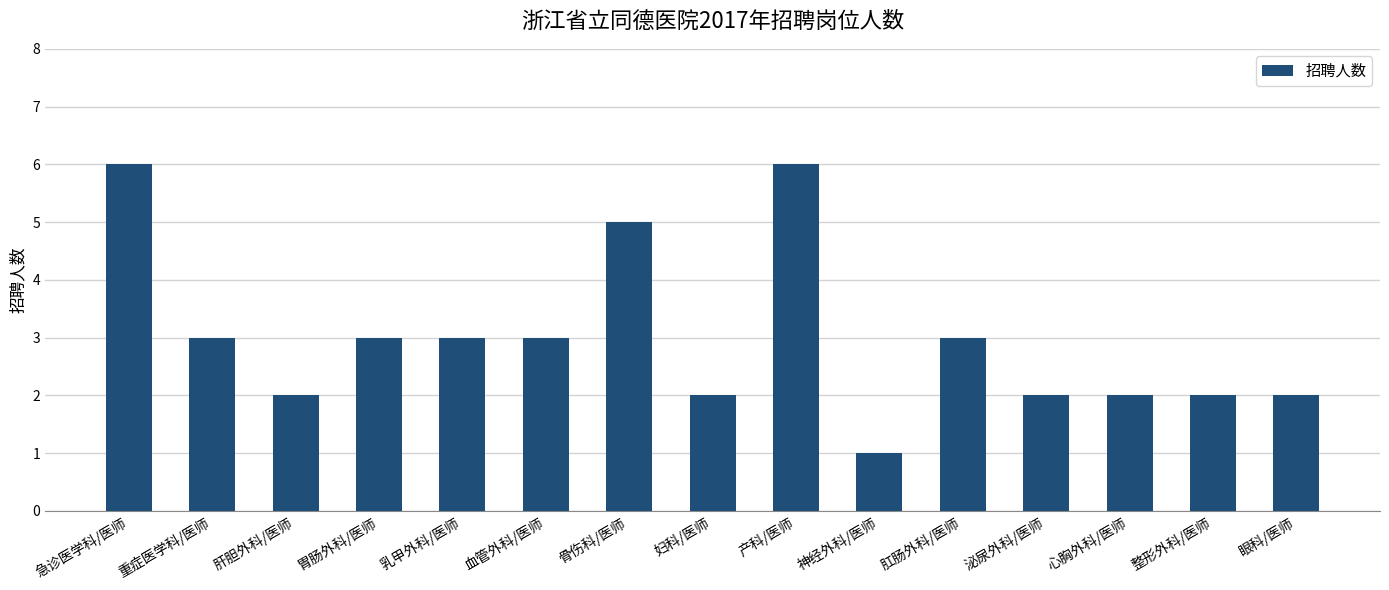

Does the chart contain stacked bars?

No